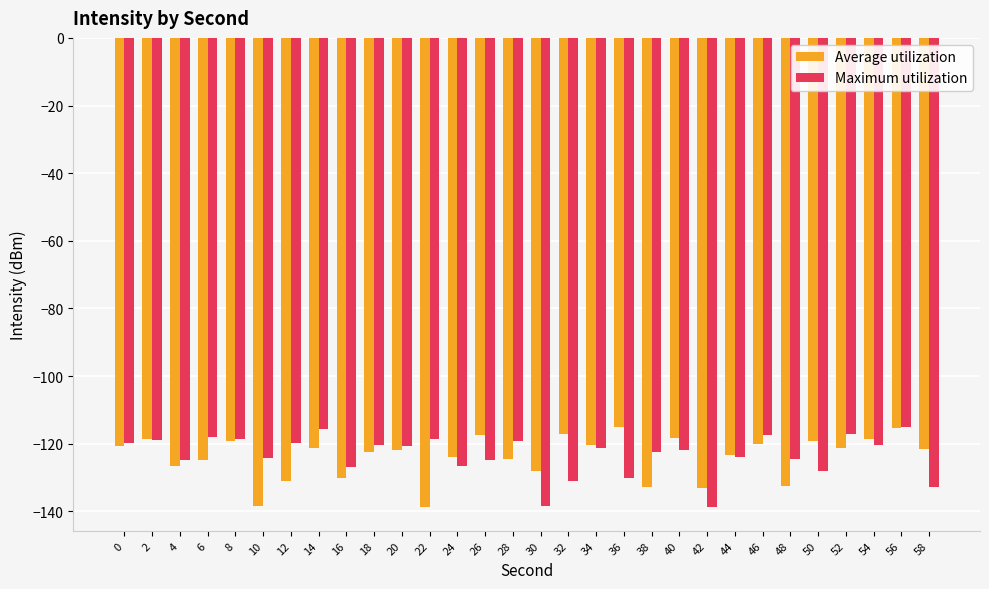

What is the minimum value shown in the chart?

-138.8